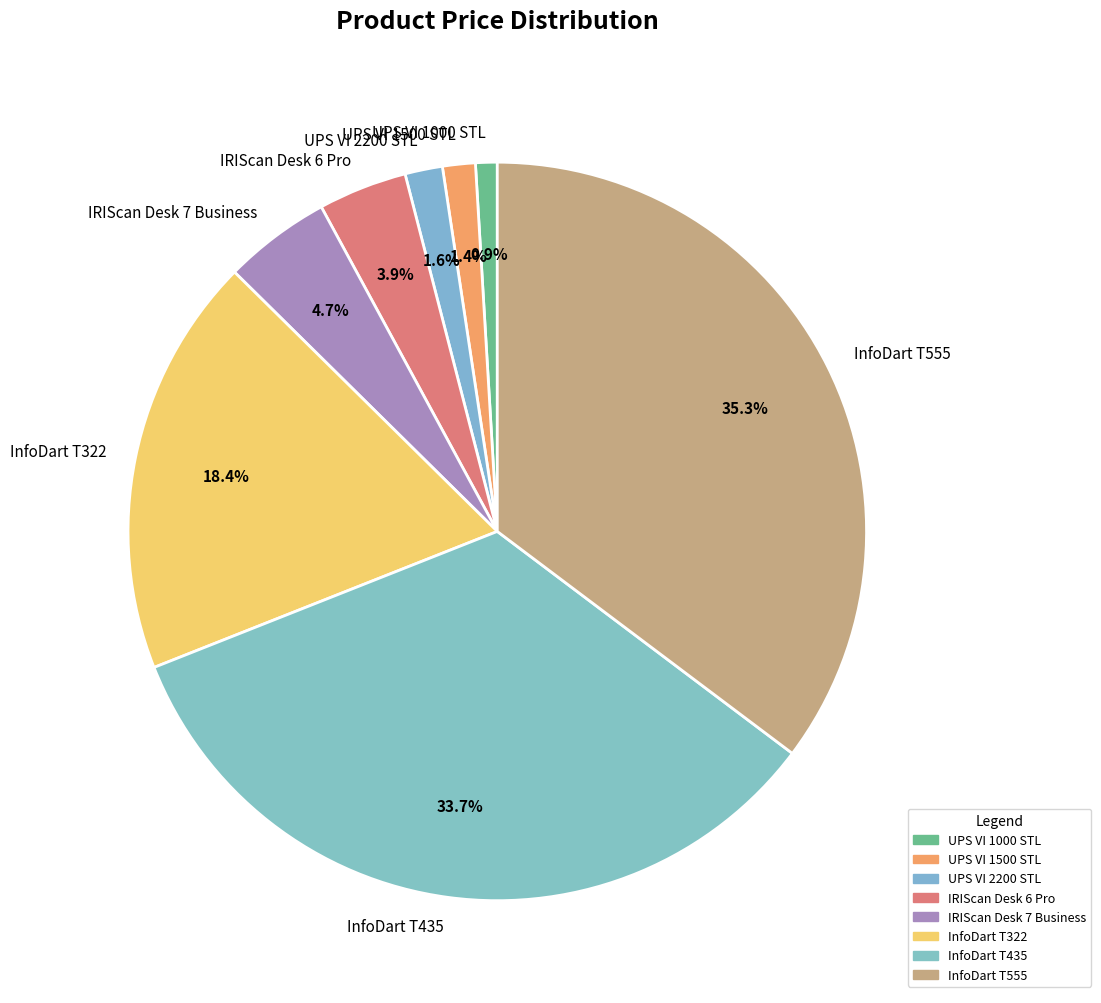

Is it true that InfoDart T322 is 5% of the pie?

False